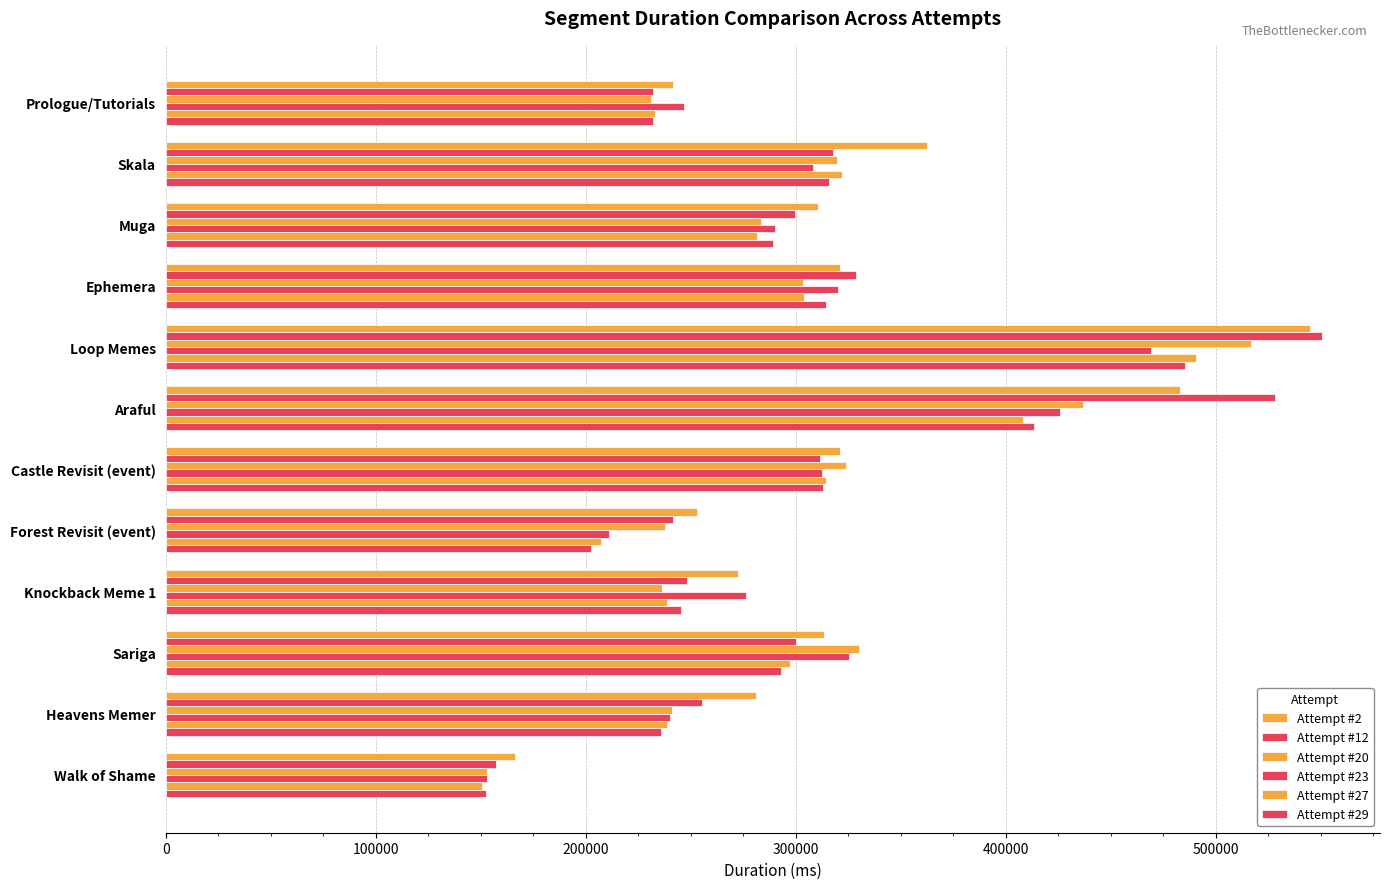

Count the number of data series in this chart.

6